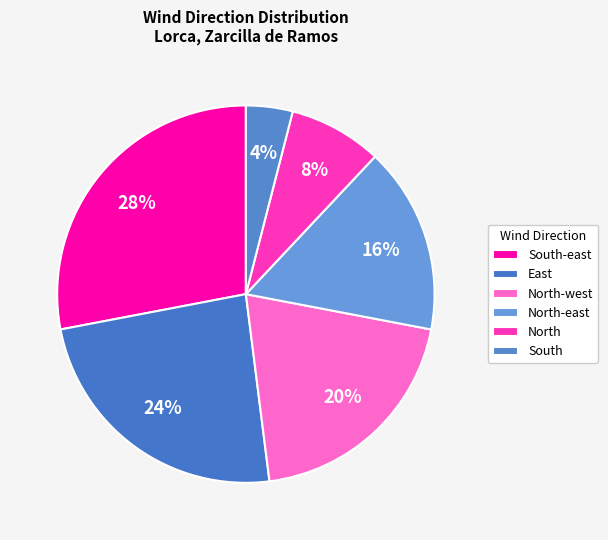

Rank the categories by value from highest to lowest.

South-east, East, North-west, North-east, North, South